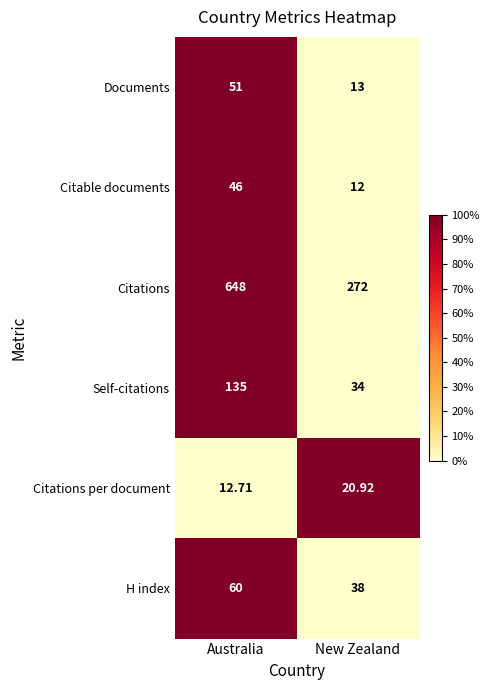

Where is Citations per document nearest to the value 16?

Australia